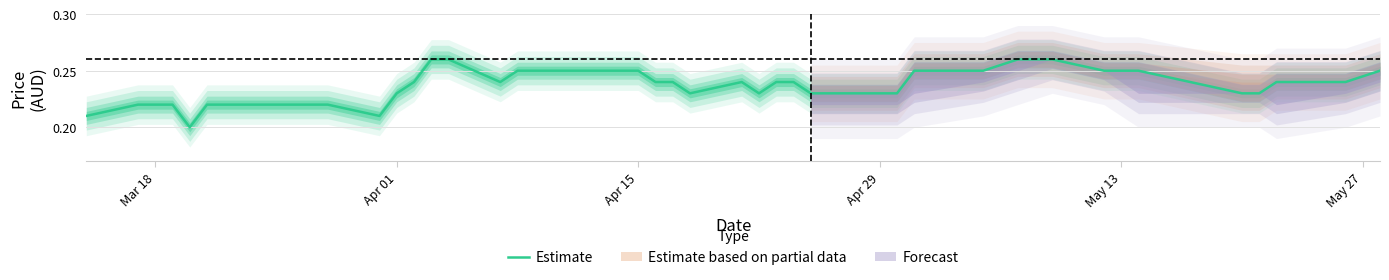

What is the value of the 19th point from the left?

0.2